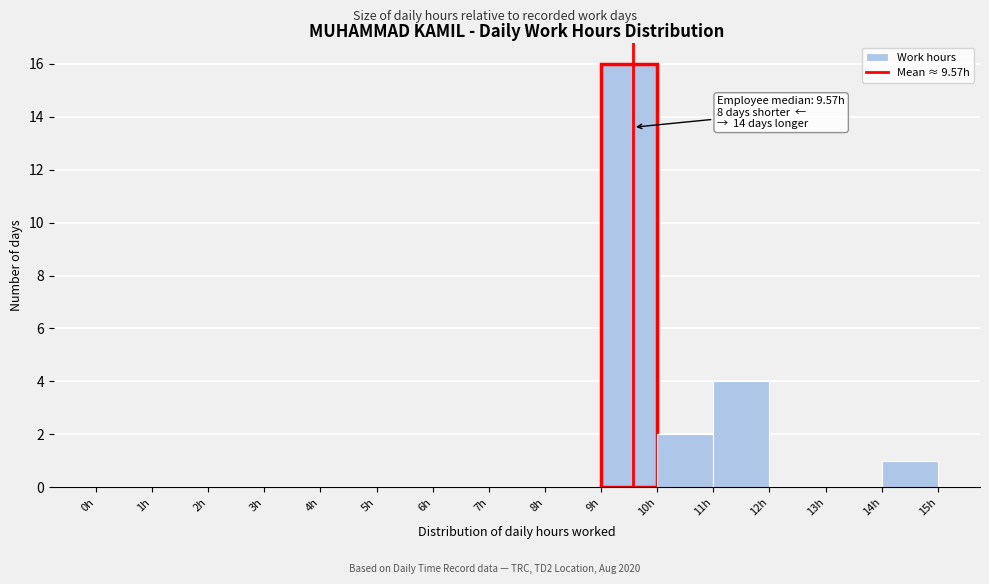

Which range on the x-axis has the tallest bar?

9 to 10